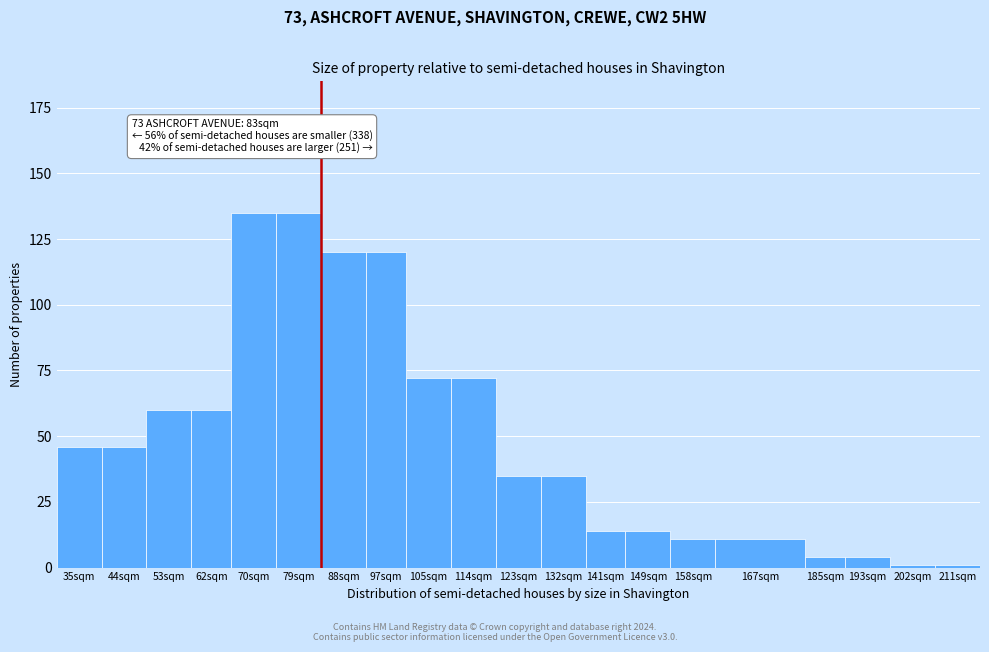

Reading left to right, what are all the values shown in this chart?

46	46	60	60	135	135	120	120	72	72	35	35	14	14	11	11	4	4	1	1